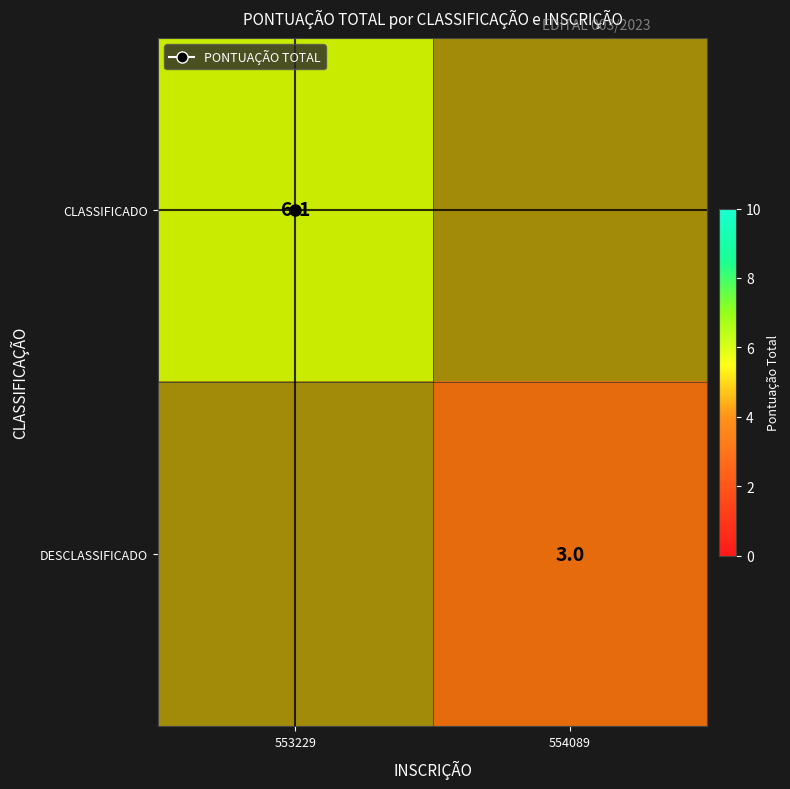

Which category has the lowest value across all series?

554089